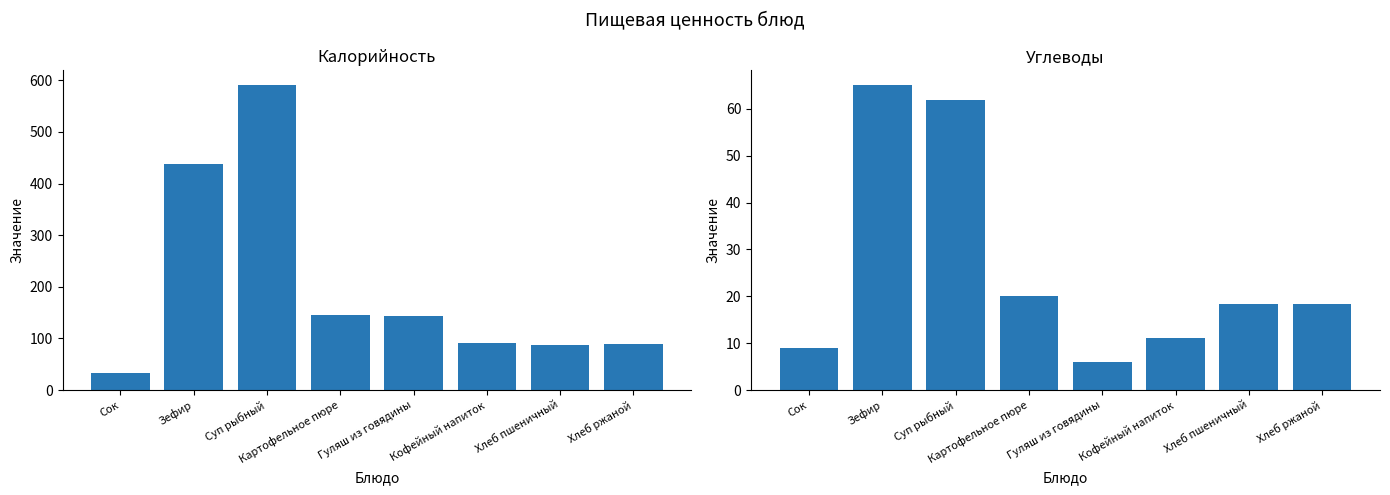

What are all the series names shown in the legend?

Калорийность, Углеводы